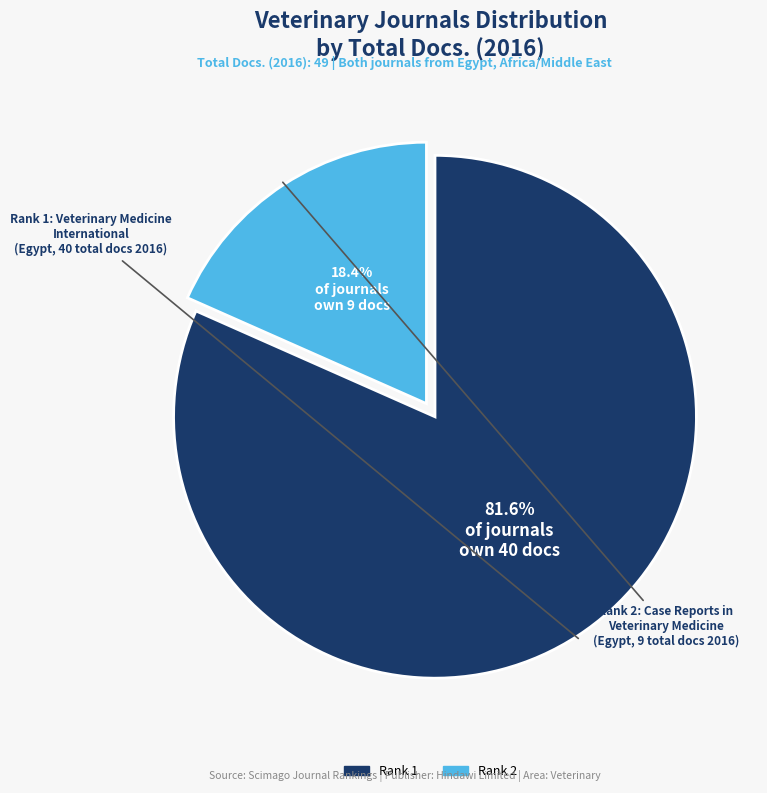

Is there any slice that represents more than half of the pie?

Yes